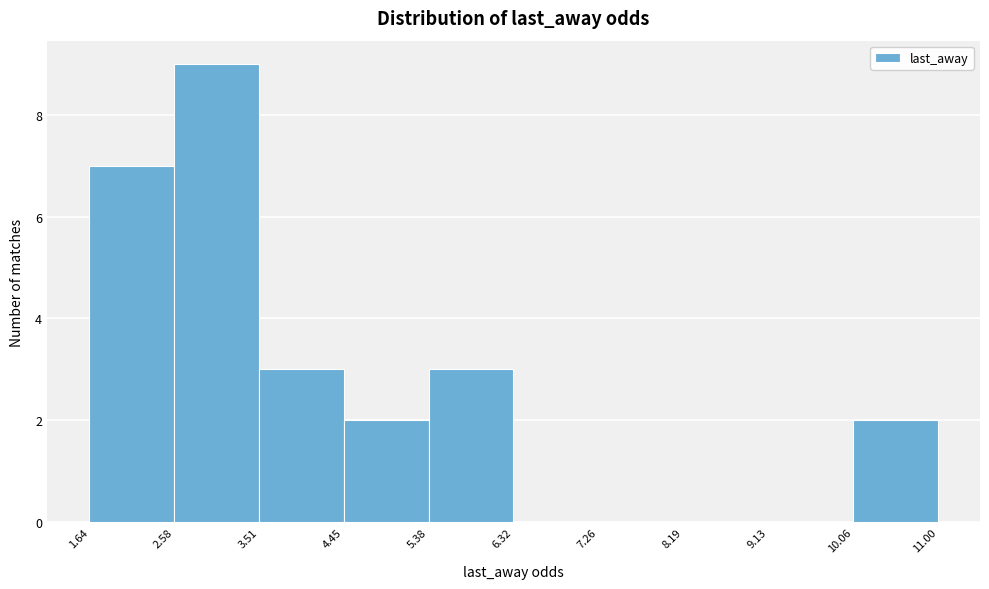

Reading left to right, list every bar in this chart as the range it spans on the x-axis followed by its height. The values are not printed on the chart, so give them approximately, as read against the axis.

1.64 to 2.58: 7
2.58 to 3.51: 9
3.51 to 4.45: 3
4.45 to 5.38: 2
5.38 to 6.32: 3
6.32 to 7.26: 0
7.26 to 8.19: 0
8.19 to 9.13: 0
9.13 to 10.06: 0
10.06 to 11.00: 2